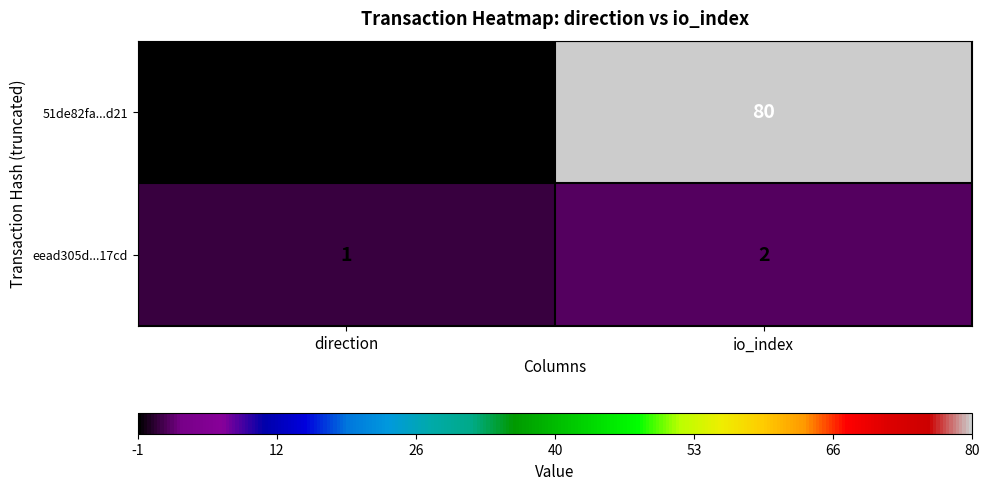

What is the minimum value shown in the chart?

-1